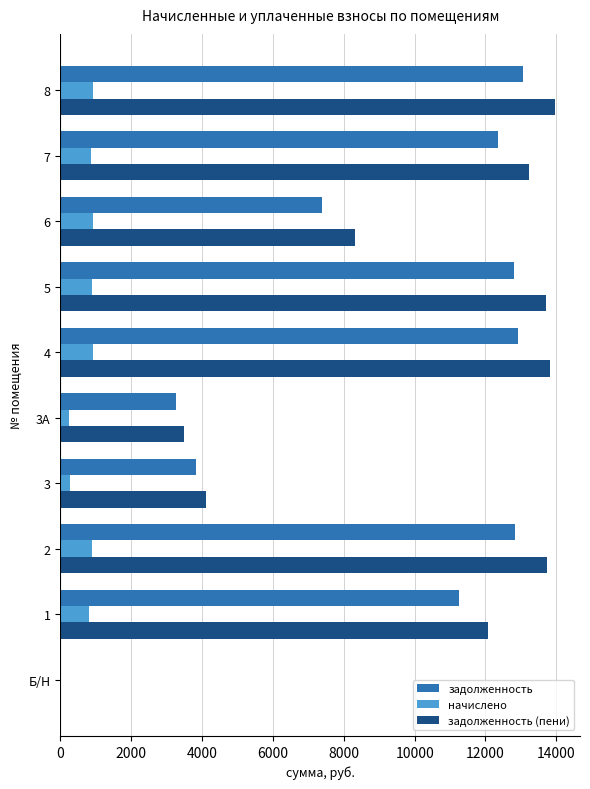

The value of задолженность (пени) at 8 is 9446.2. True or false?

False